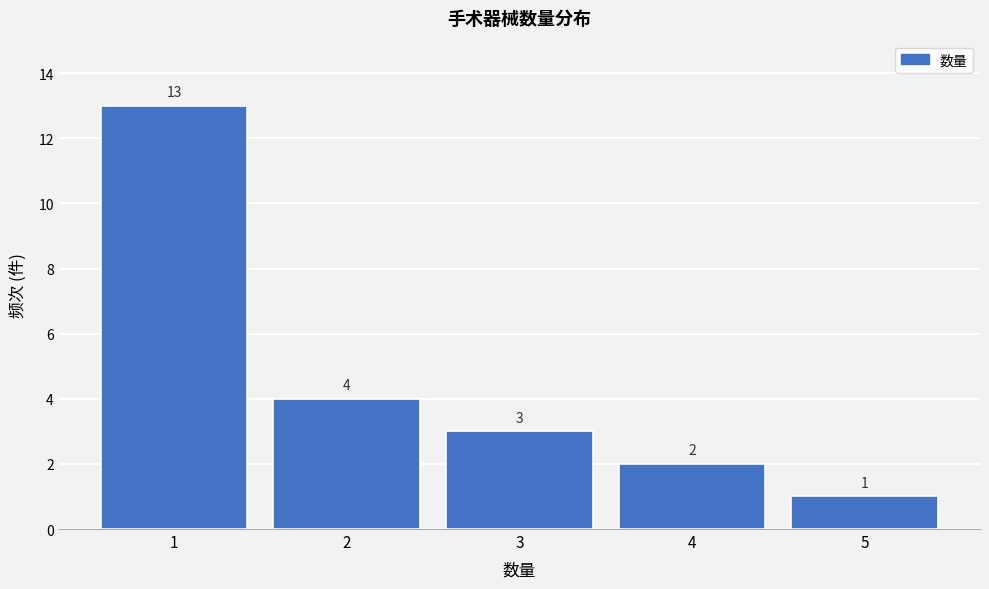

Reading left to right, what are all the values shown in this chart?

13	4	3	2	1